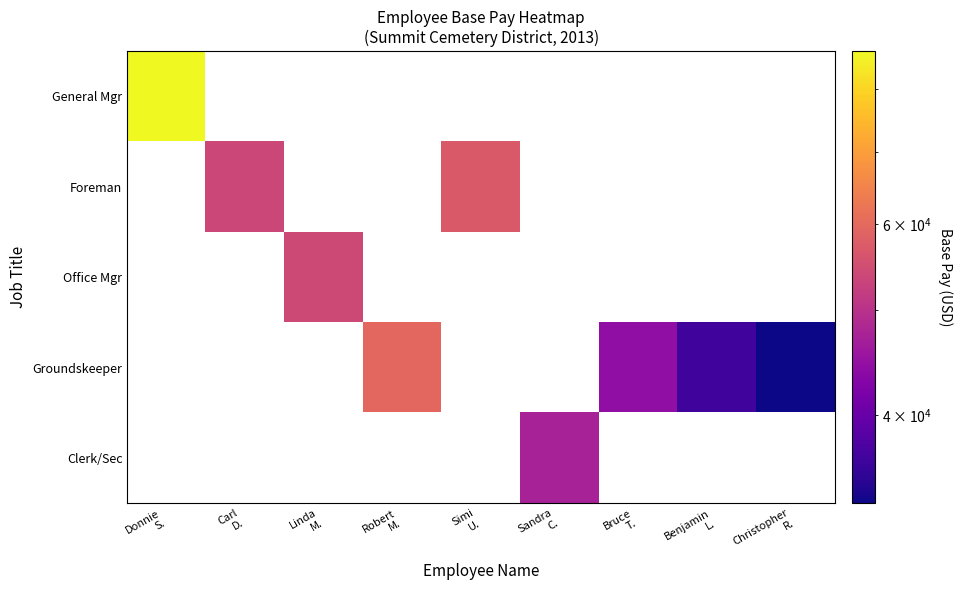

Reading left to right, what are all the values shown in this chart?

General Mgr: Donnie
S.=86695.6	Carl
D.=0.0	Linda
M.=0.0	Robert
M.=0.0	Simi
U.=0.0	Sandra
C.=0.0	Bruce
T.=0.0	Benjamin
L.=0.0	Christopher
R.=0.0
Foreman: Donnie
S.=0.0	Carl
D.=53705.6	Linda
M.=0.0	Robert
M.=0.0	Simi
U.=57015.2	Sandra
C.=0.0	Bruce
T.=0.0	Benjamin
L.=0.0	Christopher
R.=0.0
Office Mgr: Donnie
S.=0.0	Carl
D.=0.0	Linda
M.=54136.9	Robert
M.=0.0	Simi
U.=0.0	Sandra
C.=0.0	Bruce
T.=0.0	Benjamin
L.=0.0	Christopher
R.=0.0
Groundskeeper: Donnie
S.=0.0	Carl
D.=0.0	Linda
M.=0.0	Robert
M.=59711.2	Simi
U.=0.0	Sandra
C.=0.0	Bruce
T.=44438.4	Benjamin
L.=36456.3	Christopher
R.=33169.6
Clerk/Sec: Donnie
S.=0.0	Carl
D.=0.0	Linda
M.=0.0	Robert
M.=0.0	Simi
U.=0.0	Sandra
C.=47226.4	Bruce
T.=0.0	Benjamin
L.=0.0	Christopher
R.=0.0